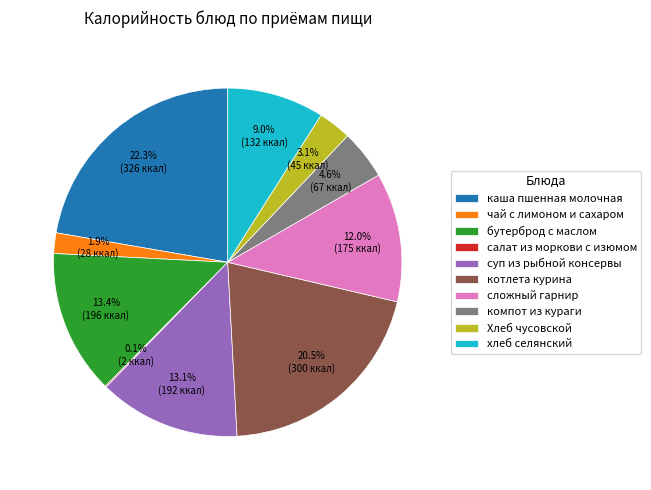

Combined, do бутерброд с маслом and сложный гарнир account for over 50%?

No